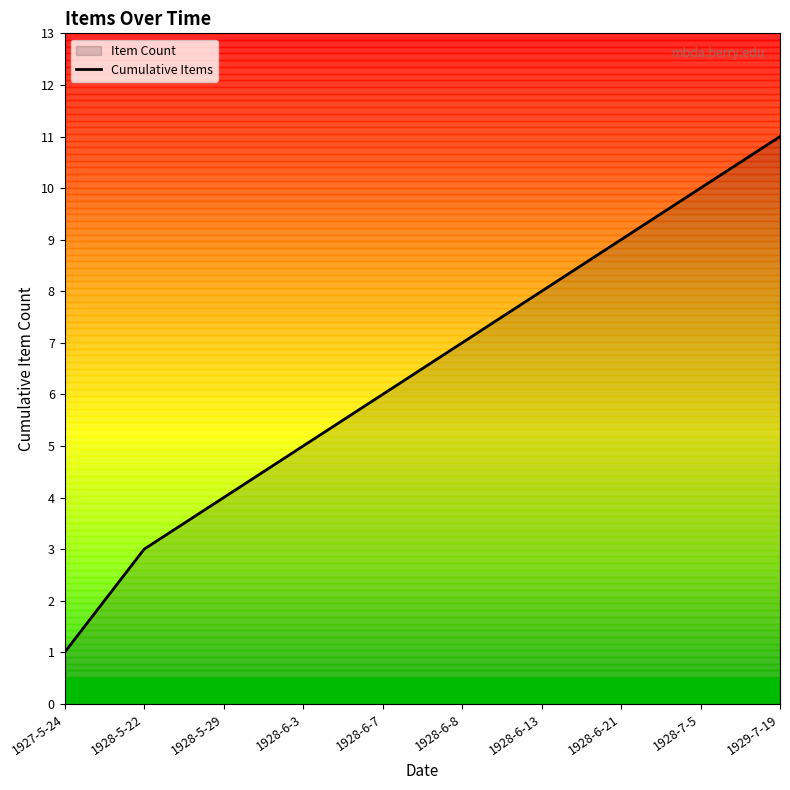

What is the difference between the maximum and minimum values?

10